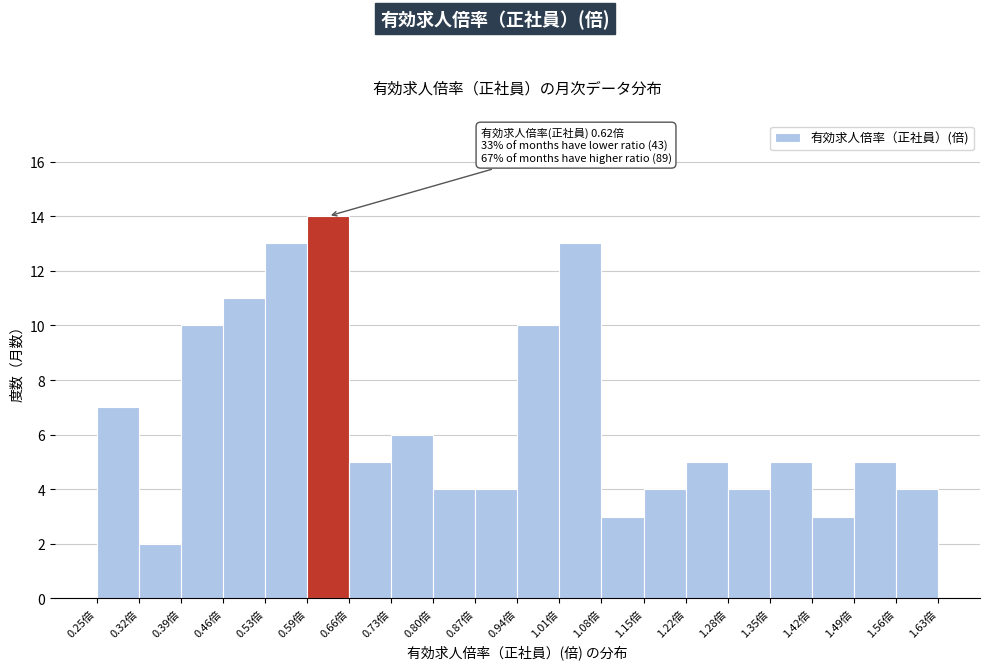

Which range on the x-axis has the tallest bar?

0.595 to 0.664